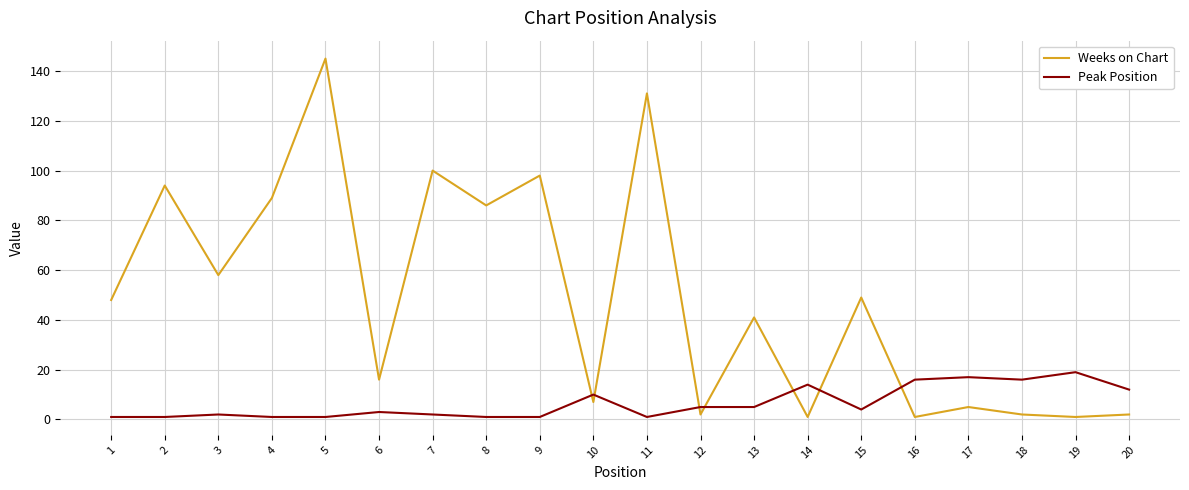

Where does the Peak Position series first go above 4?

10